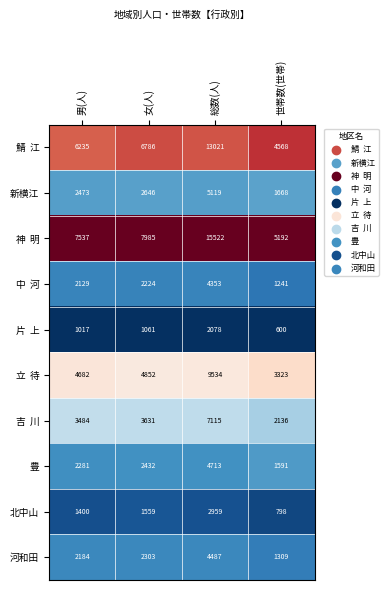

What is the spread (max minus min) of values at 世帯数(世帯)?

4592